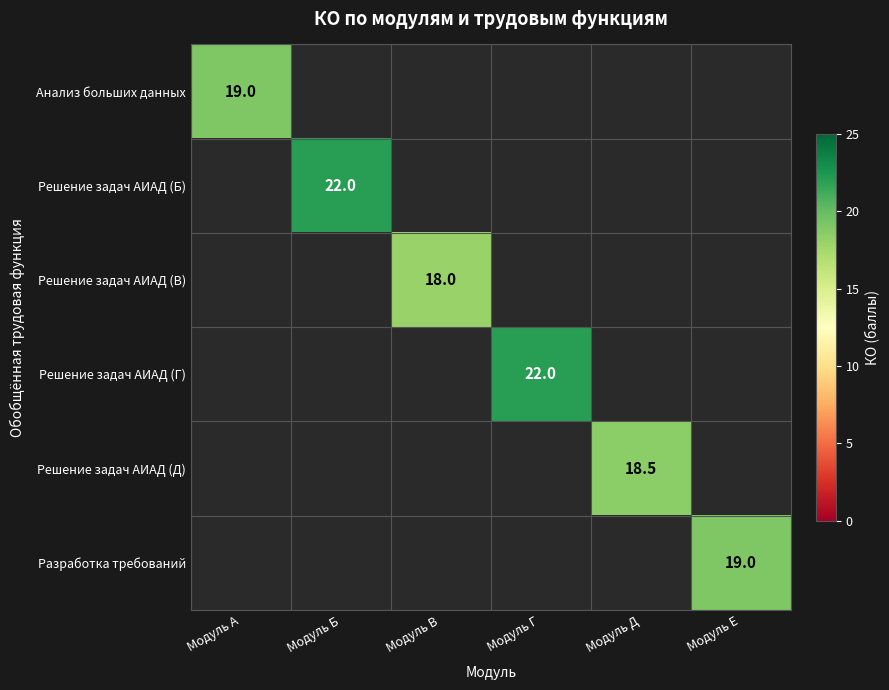

Which category has the highest value across all series?

Модуль Б